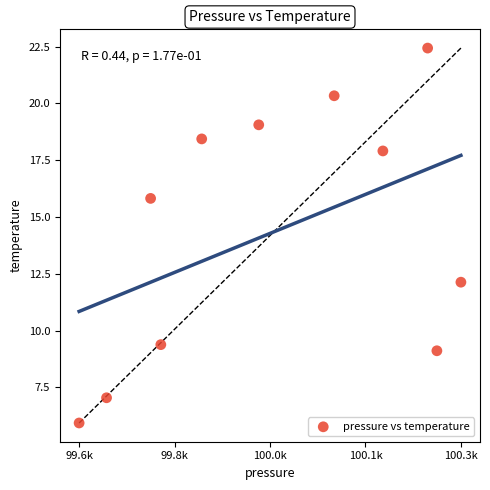

What is the average Y value?

14.3